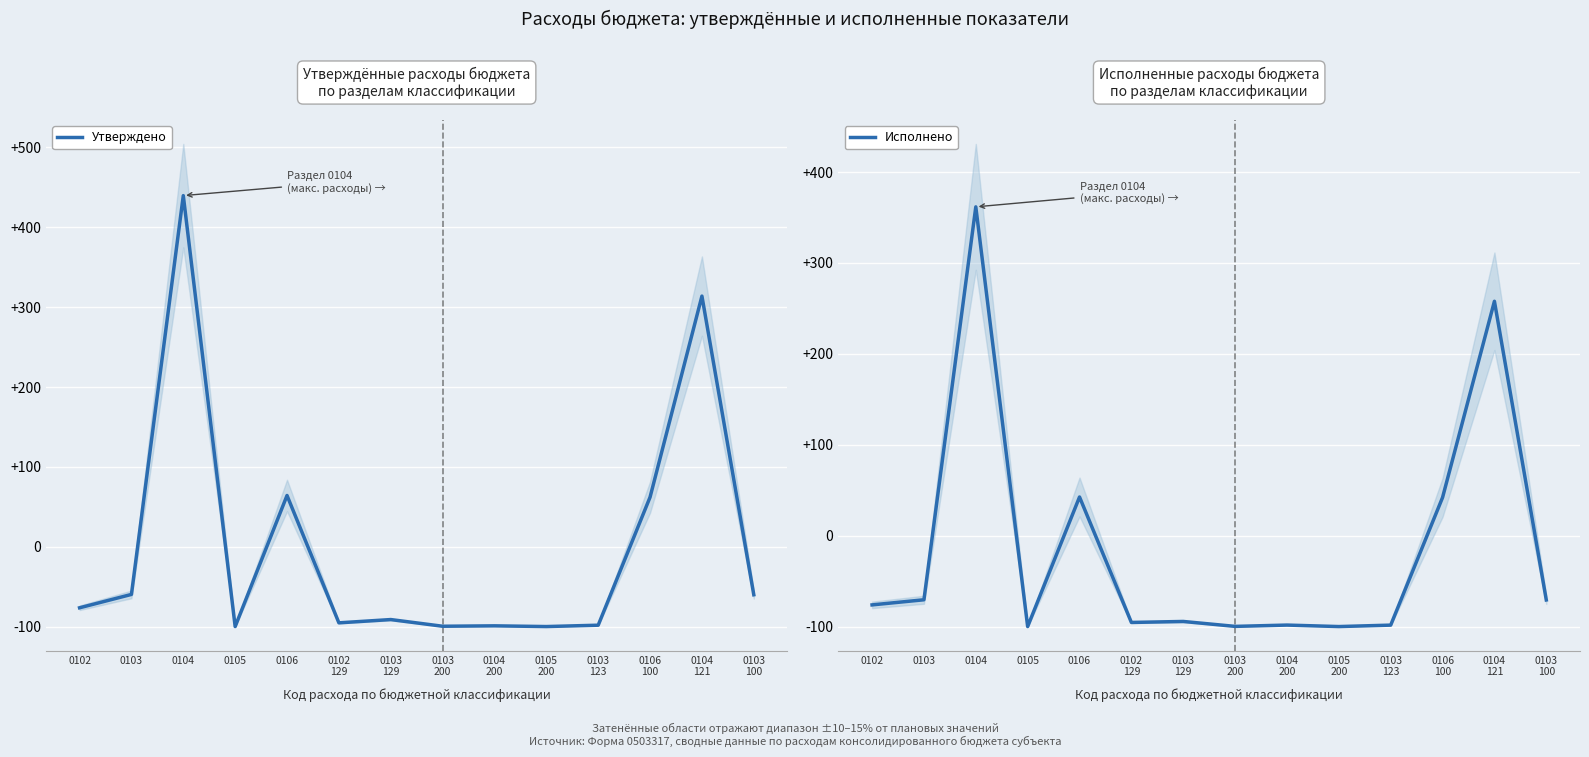

What is the smallest value displayed?

-100.0